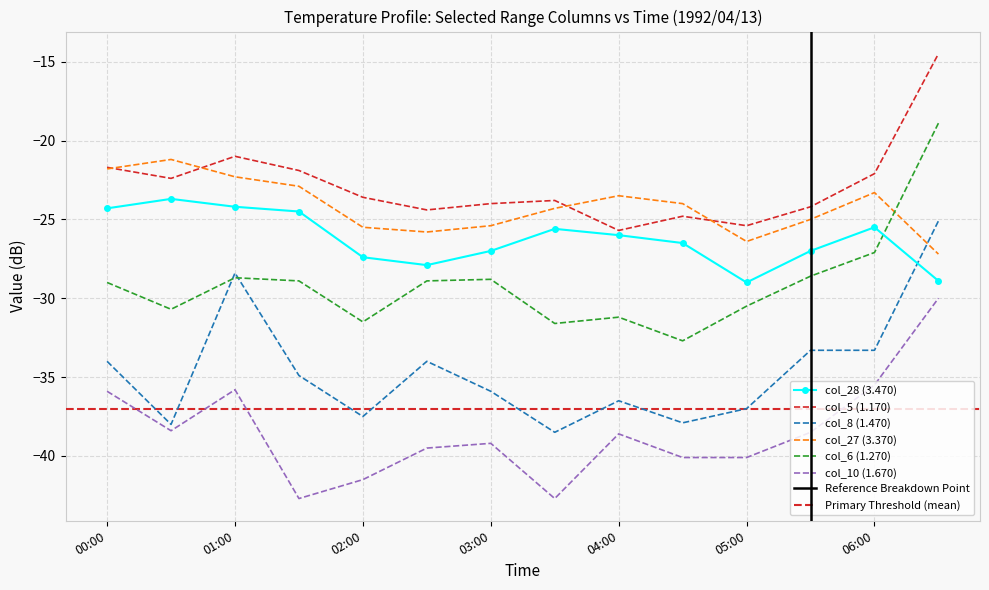

True or false: col_8 (1.470) and col_10 (1.670) cross at least once.

False